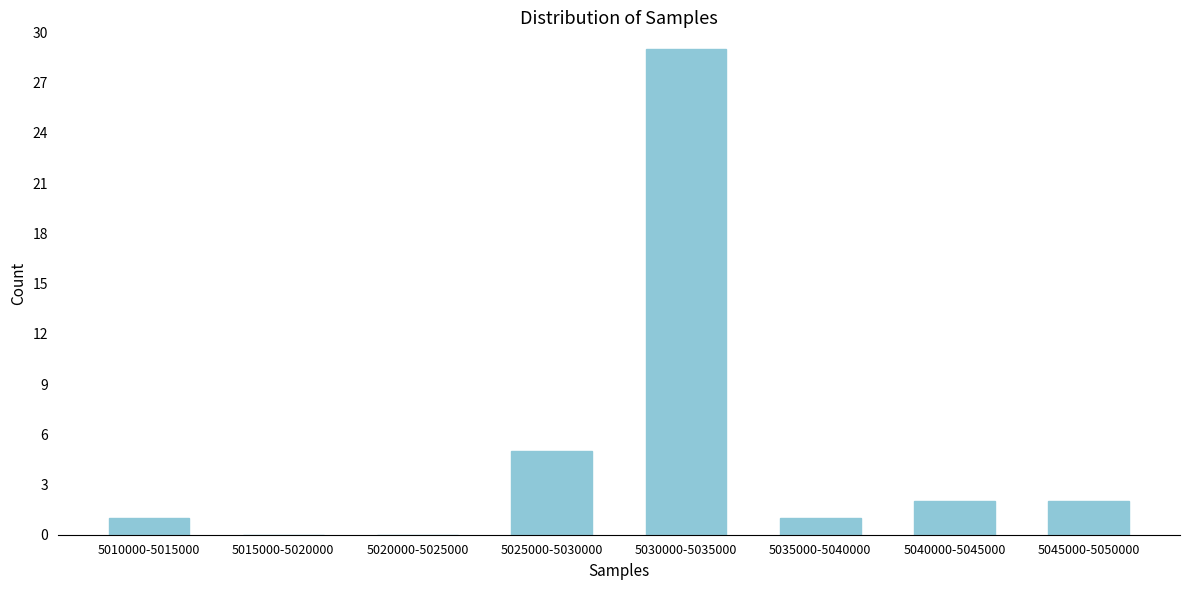

Reading right to left, transcribe all the data shown in this chart.

5045000-5050000=2	5040000-5045000=2	5035000-5040000=1	5030000-5035000=29	5025000-5030000=5	5020000-5025000=0	5015000-5020000=0	5010000-5015000=1